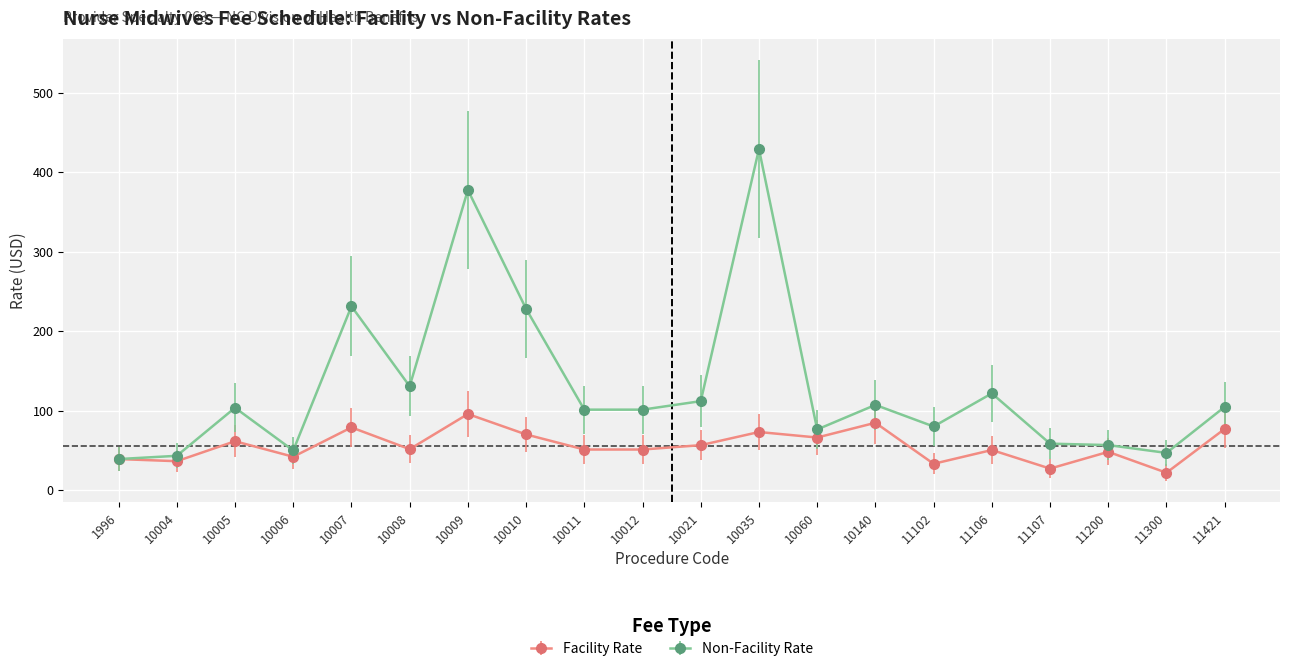

What are all the series names shown in the legend?

Facility Rate, Non-Facility Rate